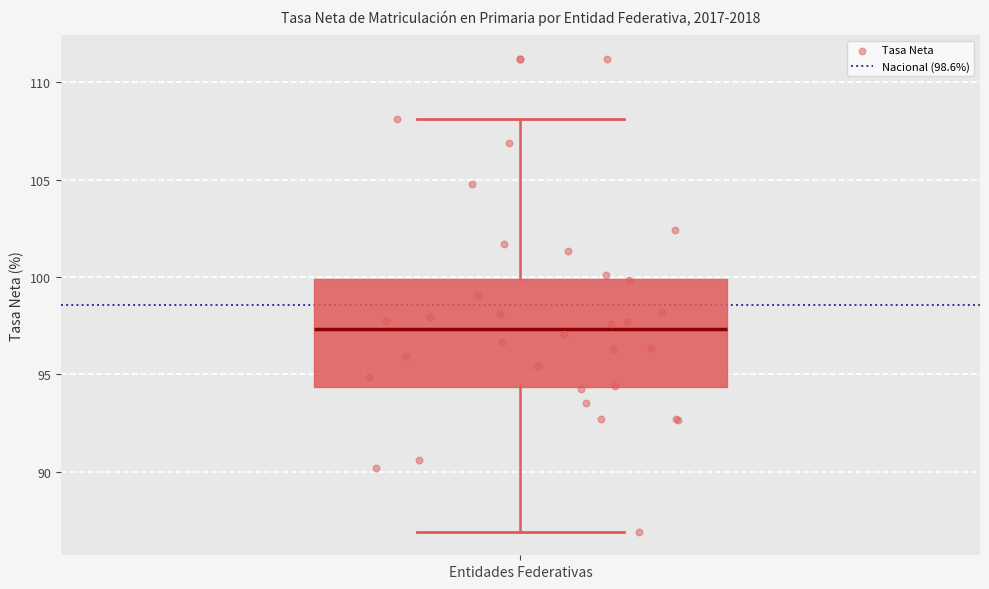

Read this box plot against the y-axis: the position of the median line, the range covered by the box, and the ends of both whiskers. The values are not printed on the chart, so give them approximately, as read against the axis.

median 97.5, box 94.5 to 100.0, whiskers 87.0 to 108.0